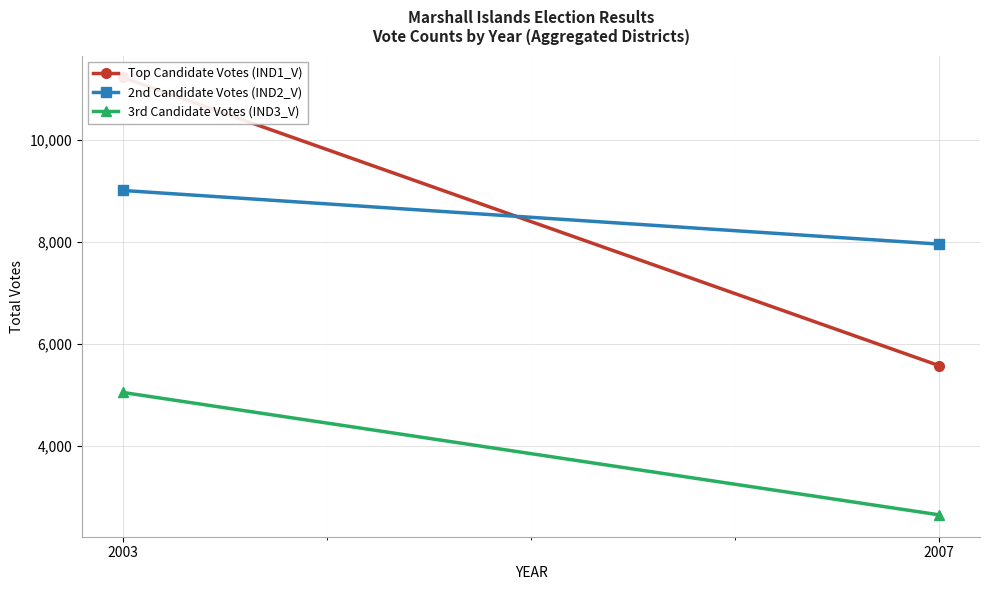

Between 2003 and 2007, which is larger?

2003